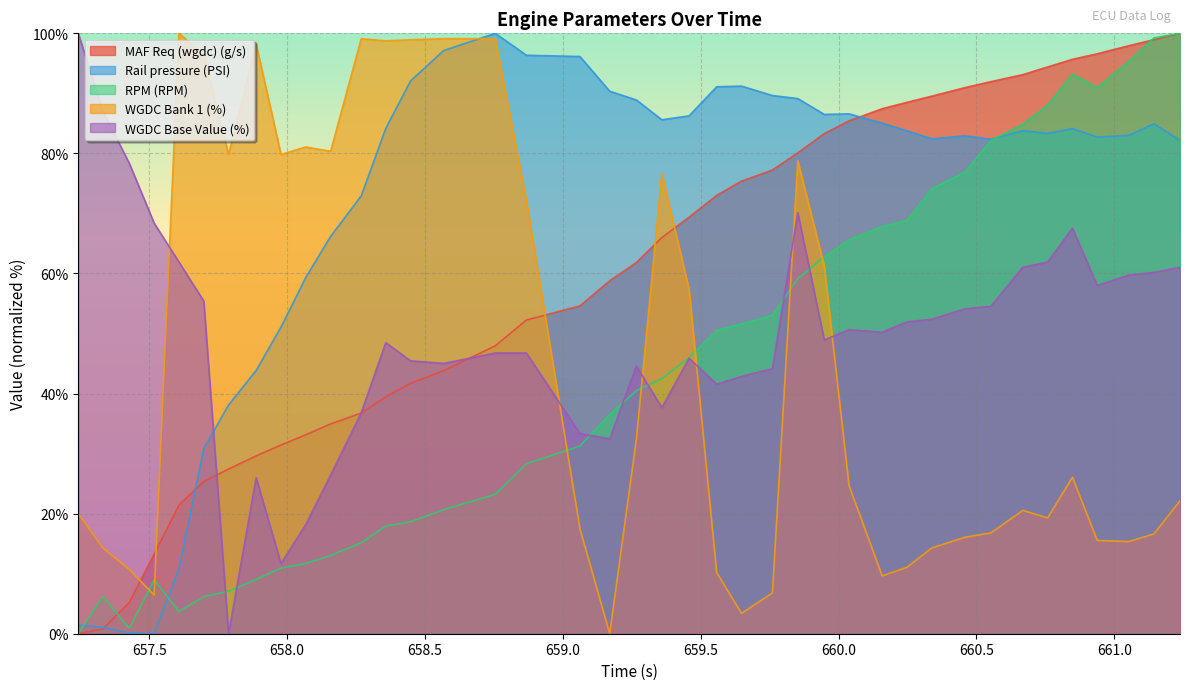

Which series has the largest total across all categories?

Rail pressure (PSI)